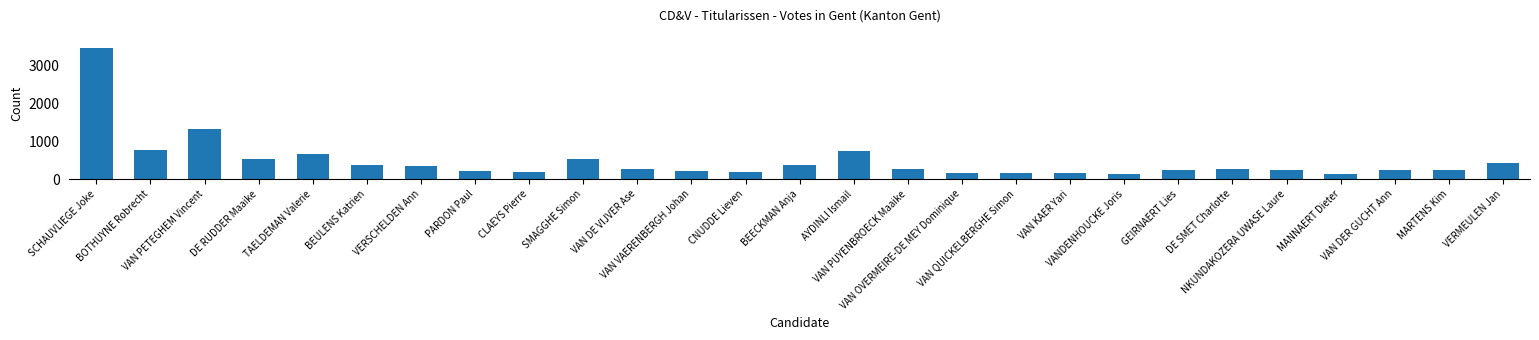

How many series are shown in this chart?

1